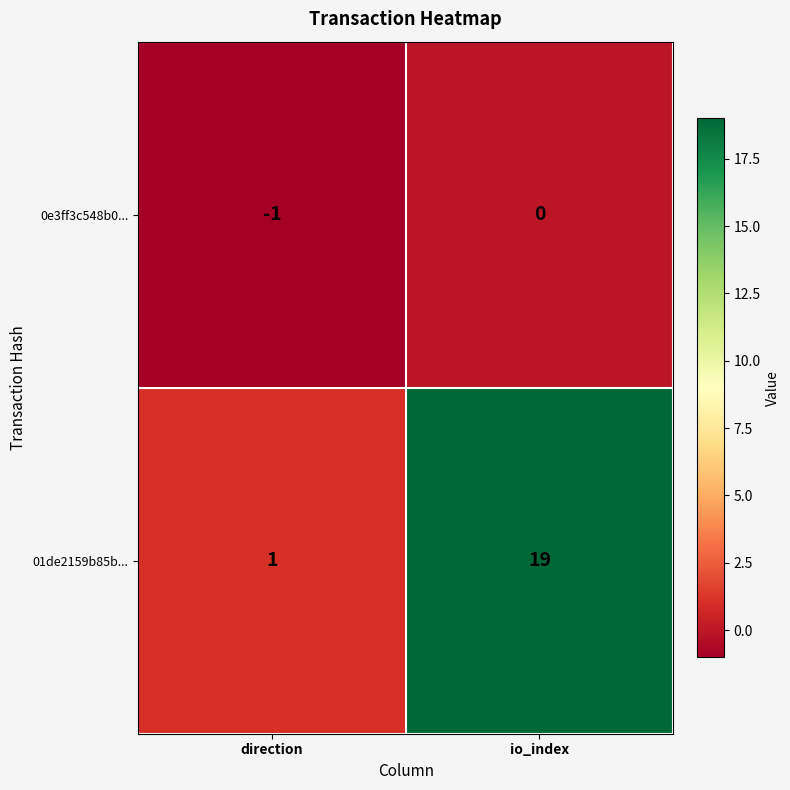

Reading left to right, extract all data points from this chart.

0e3ff3c548b0...: -1	0
01de2159b85b...: 1	19